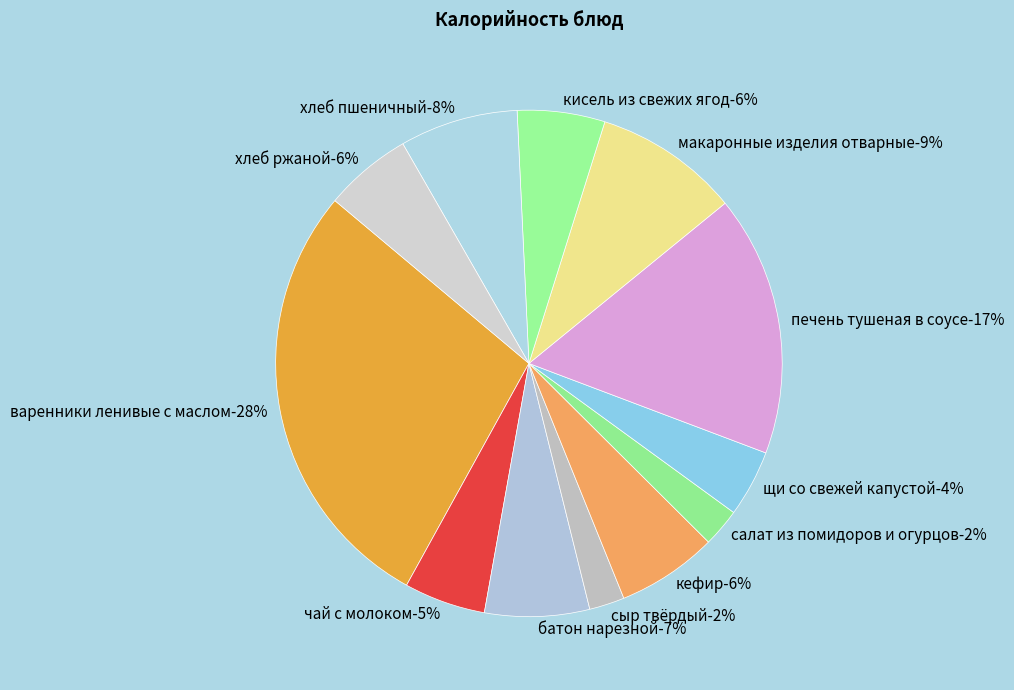

Do сыр твёрдый and салат из помидоров и огурцов together represent more than half of the pie?

No